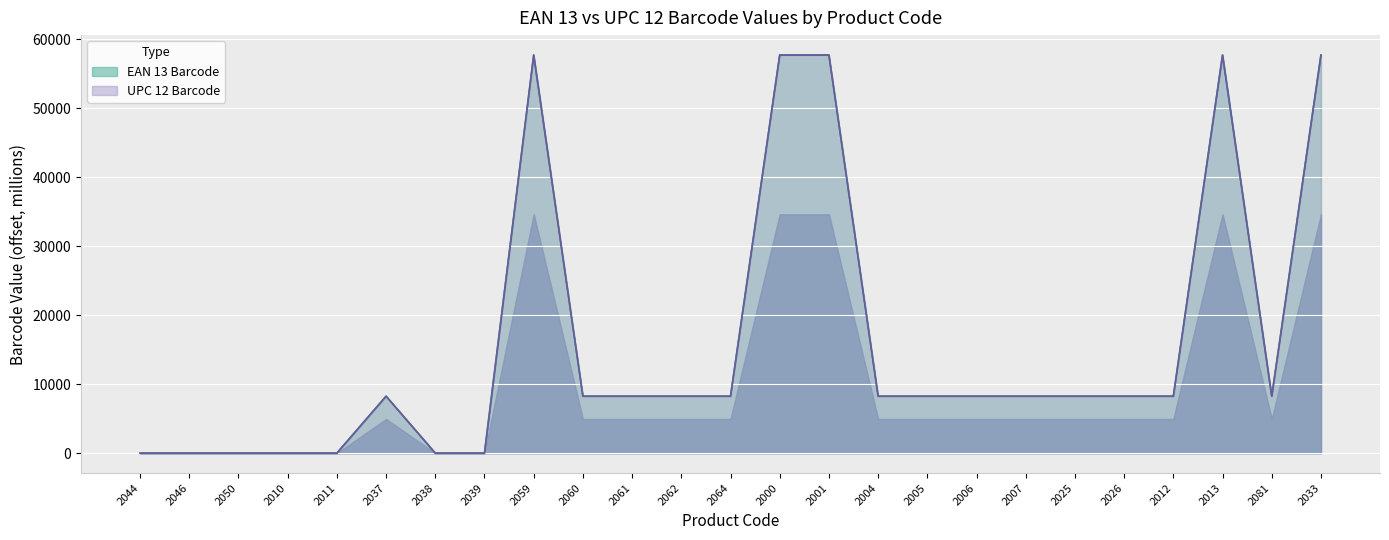

How many lines are shown in the chart?

2